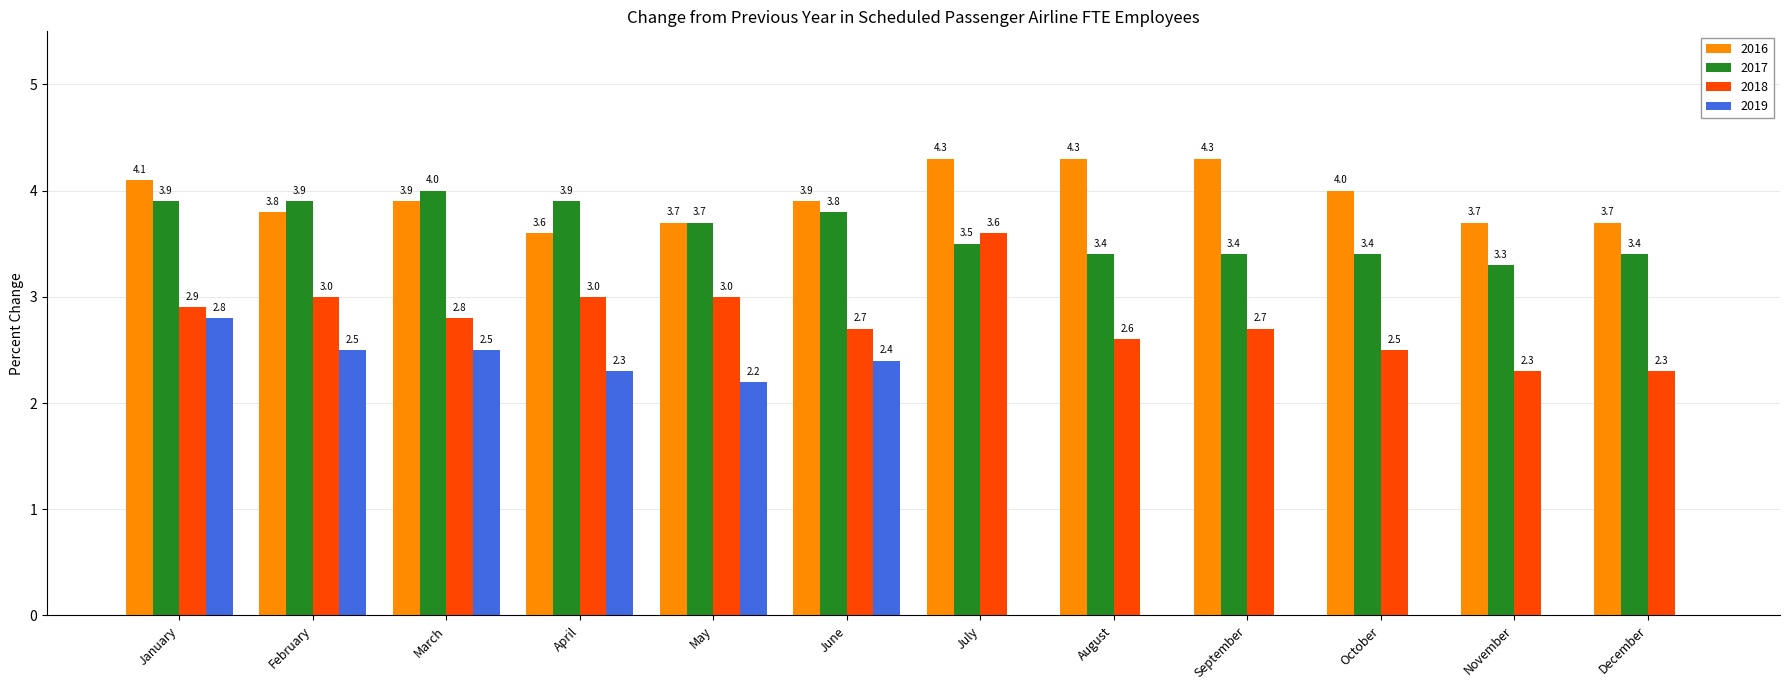

Is the value of 2016 at September greater than the value of 2018 at May?

Yes